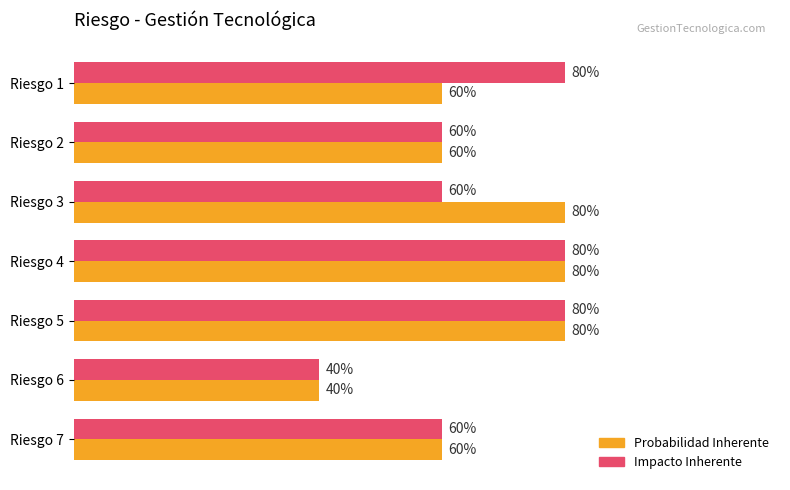

What are all the series names shown in the legend?

Probabilidad Inherente, Impacto Inherente